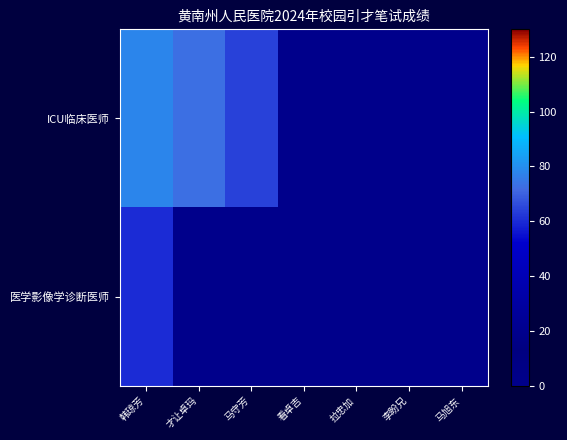

Reading left to right, transcribe all the data shown in this chart.

ICU临床医师: 韩琼芳=78	才让卓玛=73	马守芳=64	看卓吉=0	拉忠加=0	李盼兄=0	马旭东=0
医学影像学诊断医师: 韩琼芳=60	才让卓玛=0	马守芳=0	看卓吉=0	拉忠加=0	李盼兄=0	马旭东=0